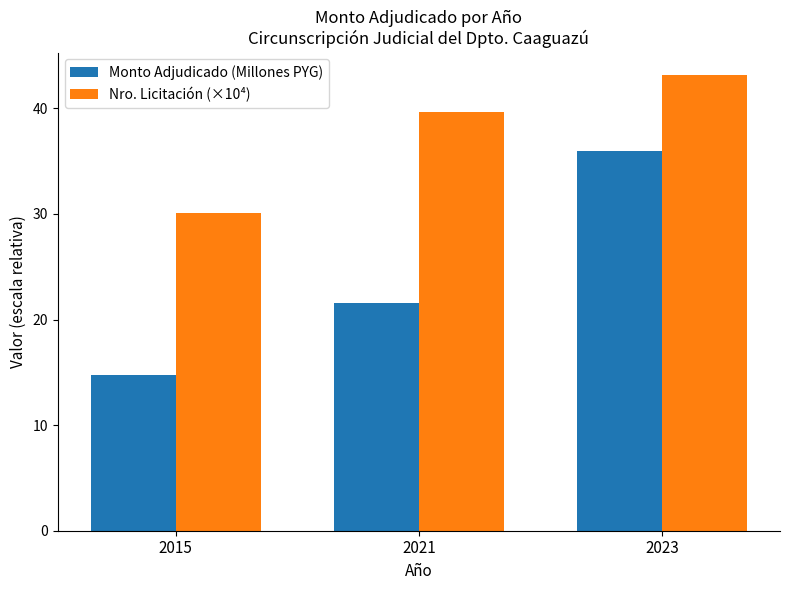

Rank the series by their maximum value, from lowest to highest.

Monto Adjudicado (Millones PYG), Nro. Licitación (×10⁴)